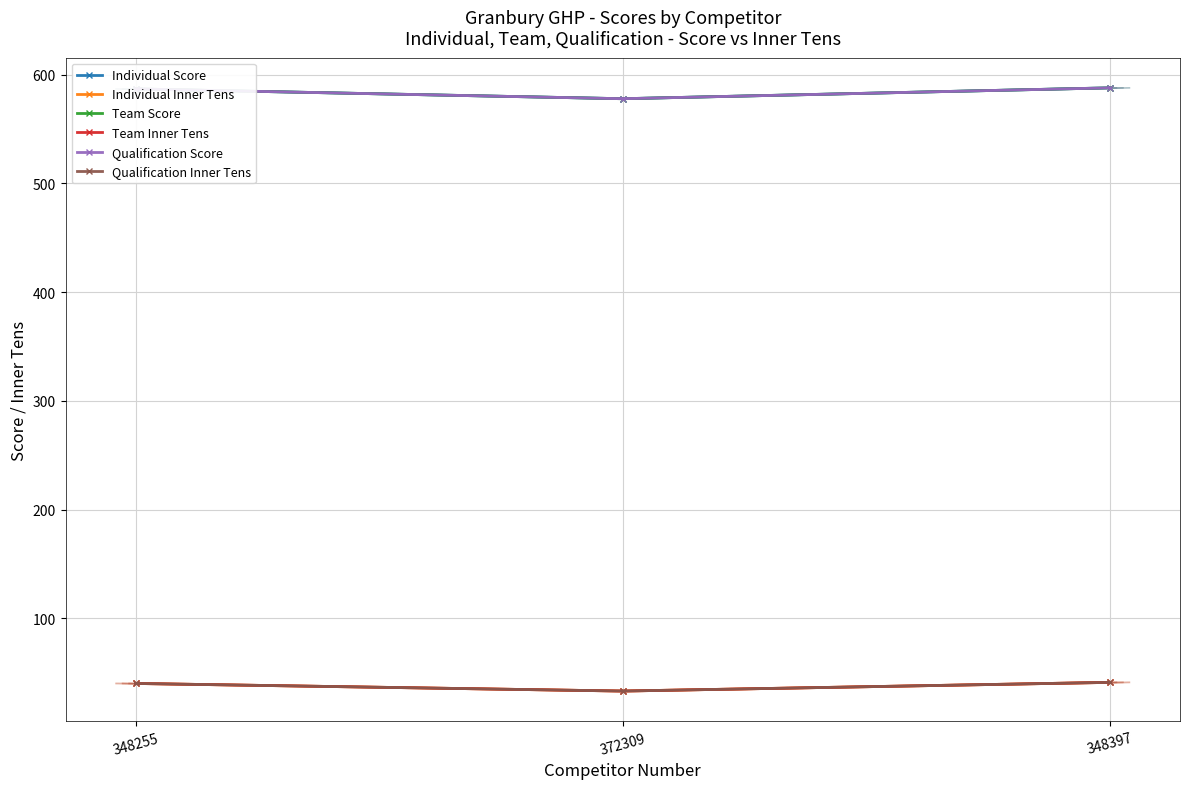

How many Individual Score values are between 578 and 588?

3